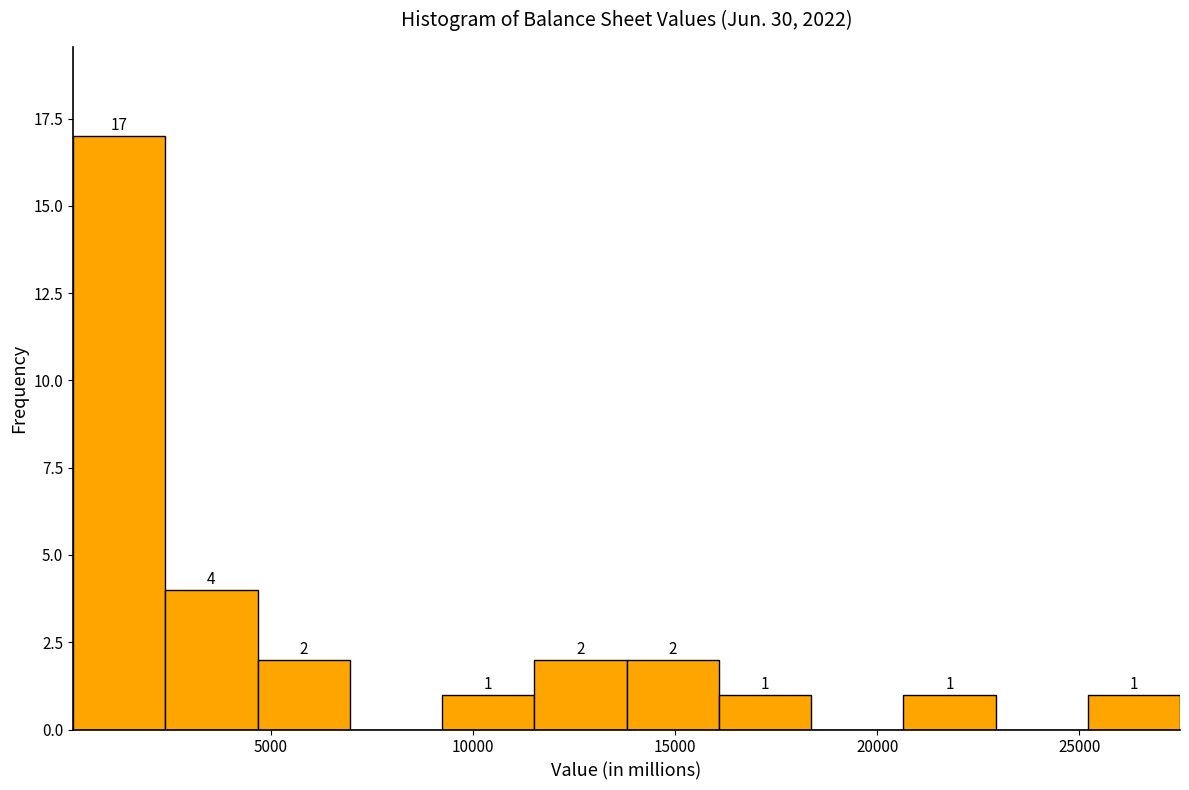

Which range on the x-axis has the tallest bar?

0 to 2500